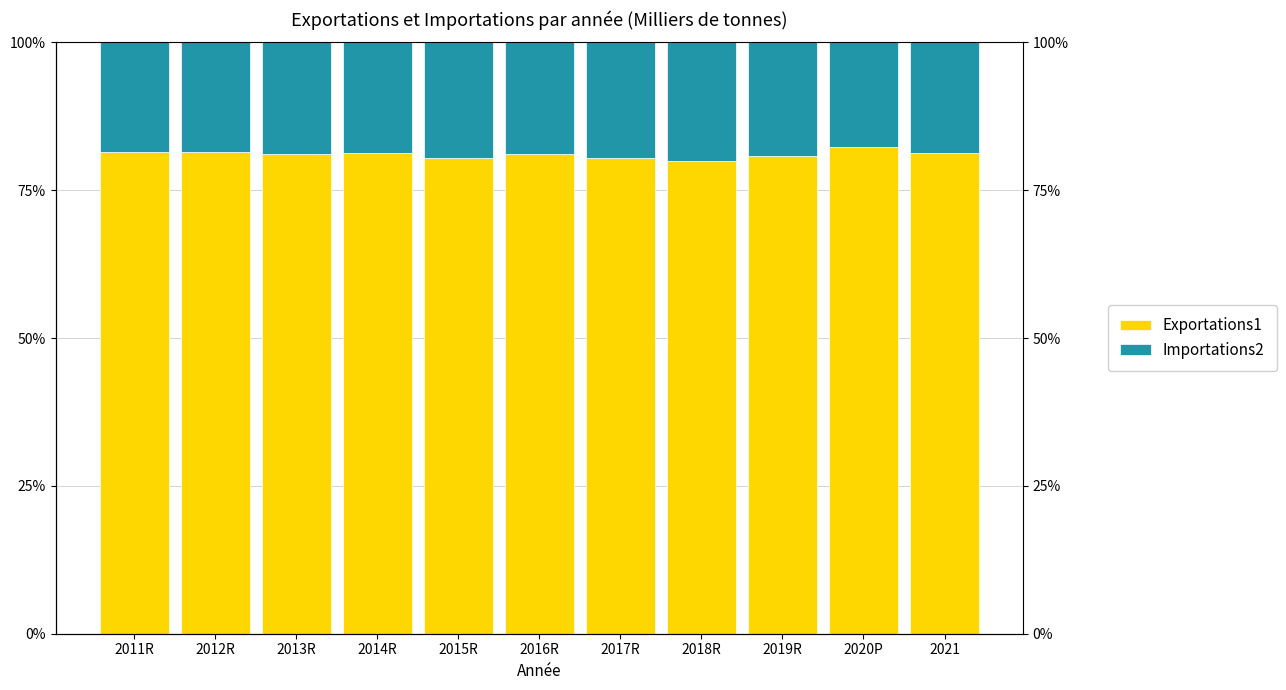

What position from the right is 2021?

1